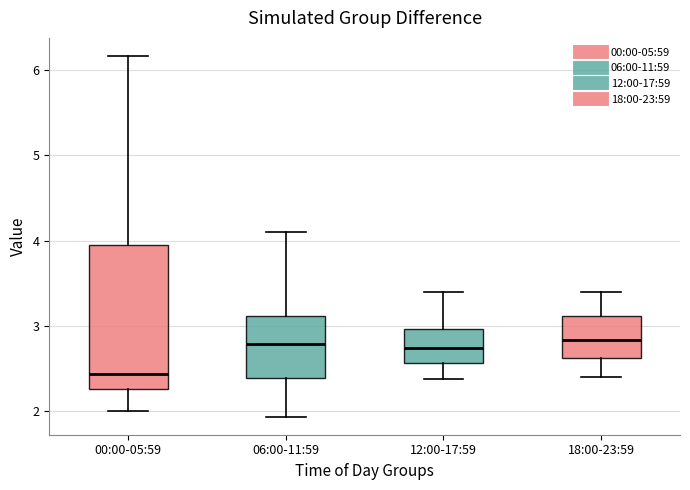

Comparing the boxes themselves (not the whiskers), which one is the tallest?

00:00-05:59